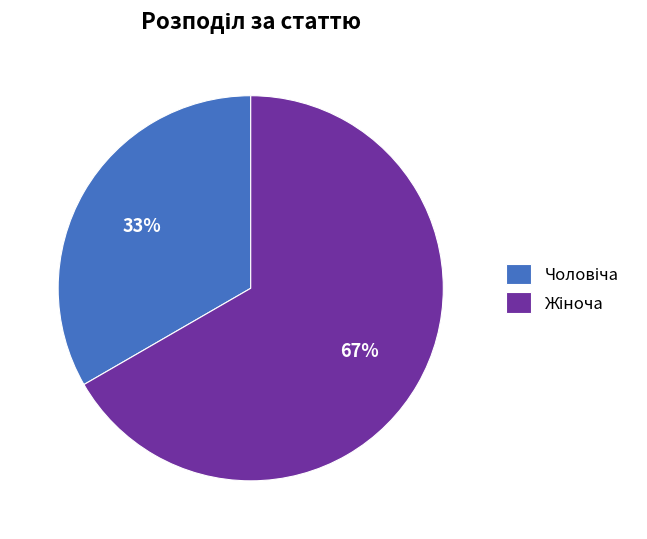

To the nearest percent, what is the average slice percentage?

50%